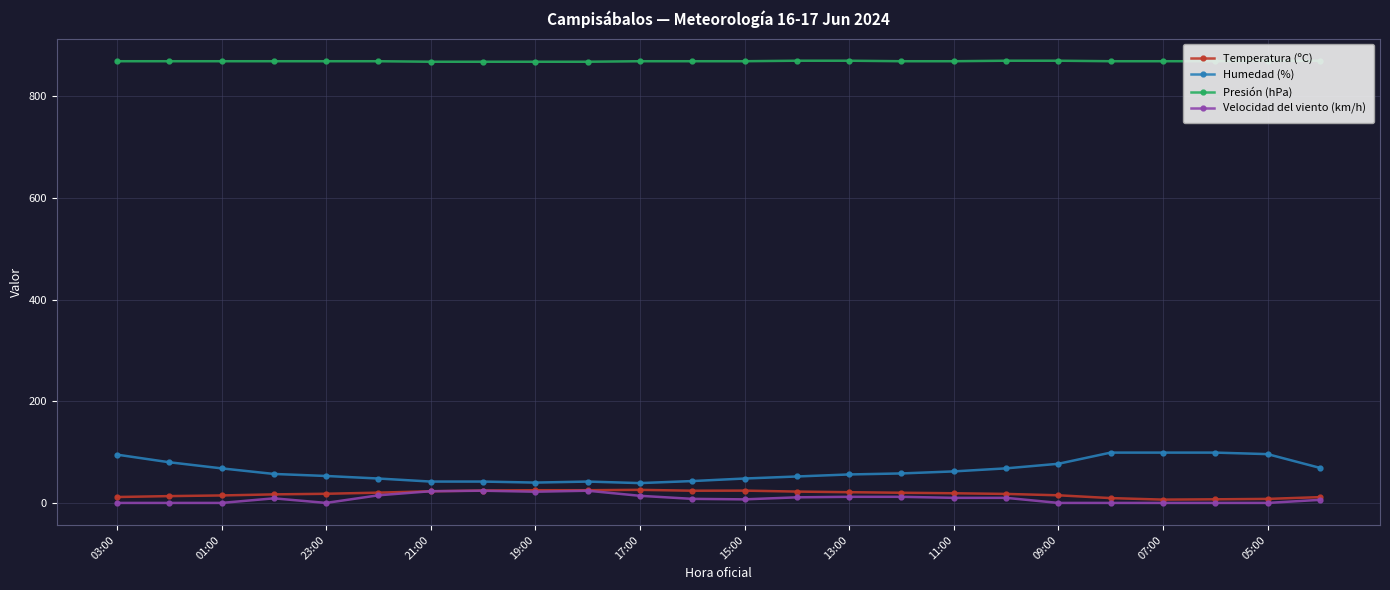

True or false: Temperatura (ºC) has more than 0 interior local peaks.

True